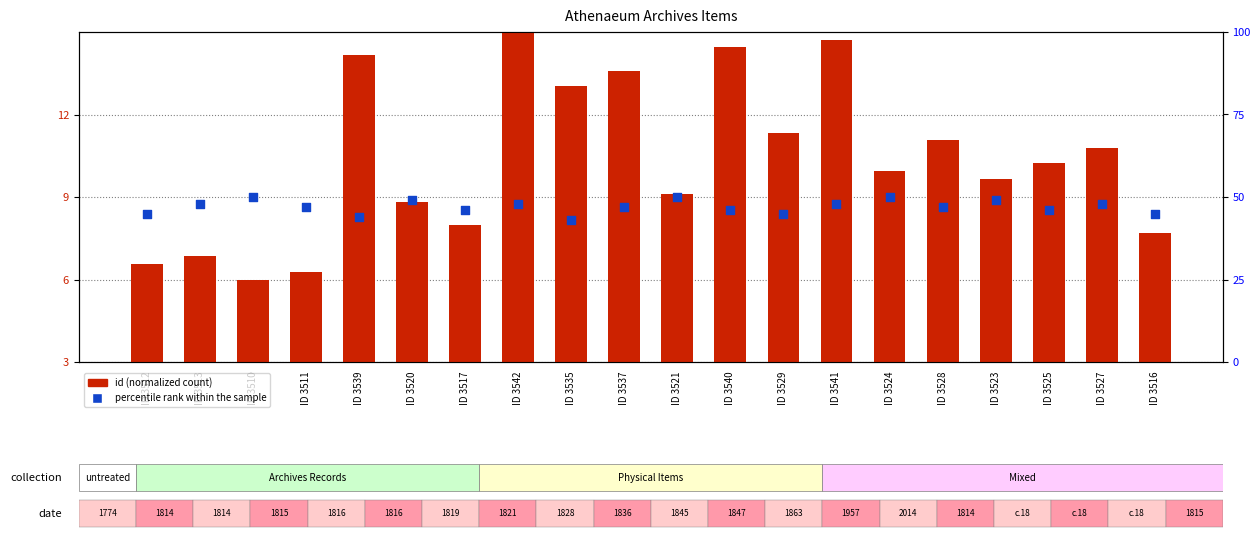

Which series has the largest Y range (max minus min)?

id (normalized)